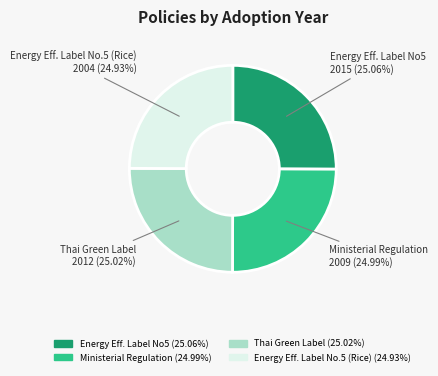

Does any single category account for the majority?

No